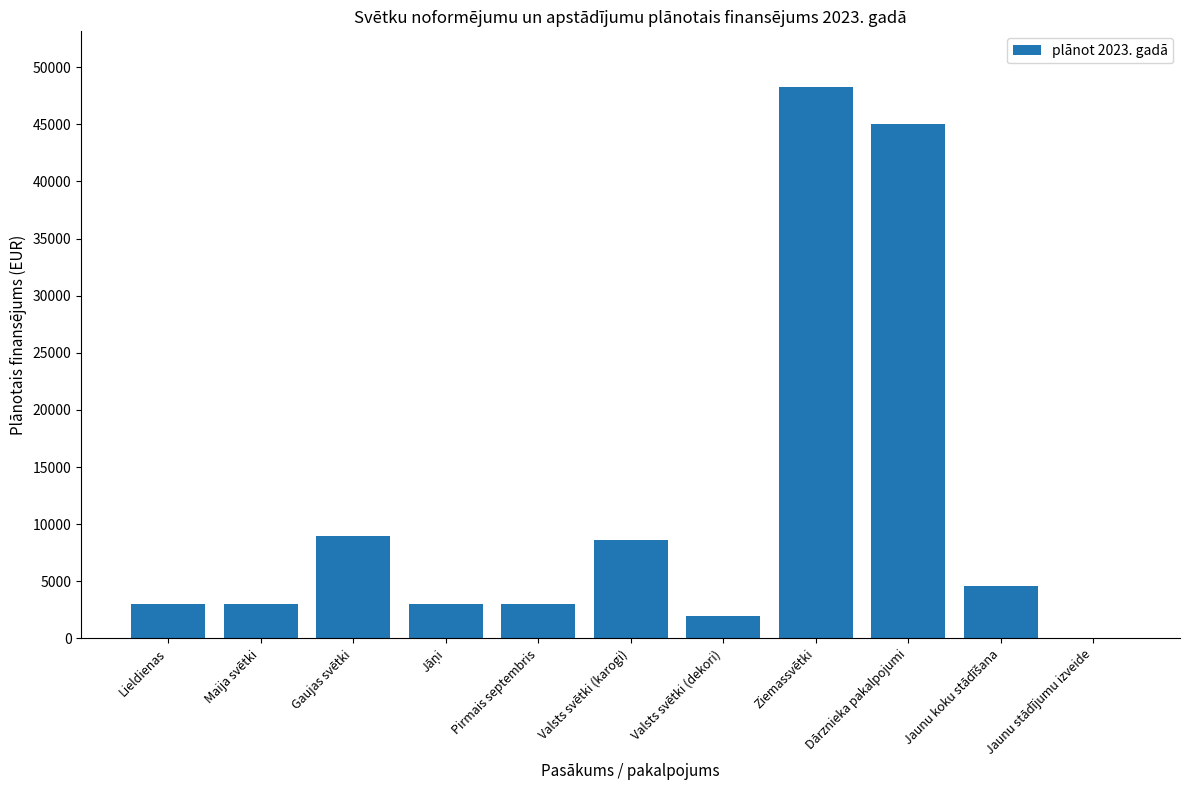

The chart shows a value of 45000 at Dārznieka pakalpojumi. True or false?

True